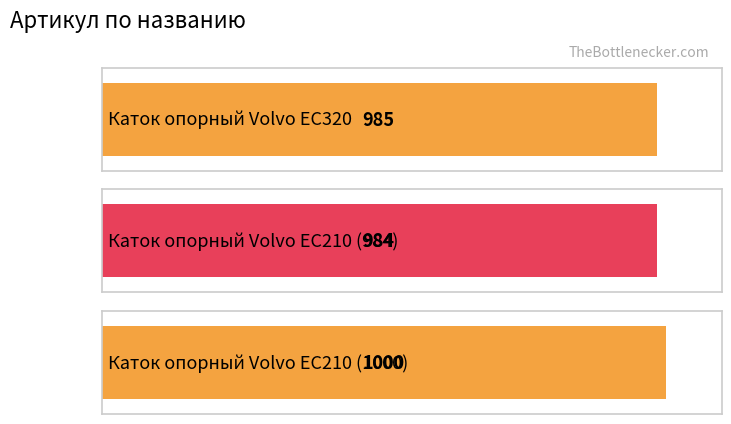

What is the change in value from Каток опорный Volvo EC210 (984) to Каток опорный Volvo EC210 (1000)?

+16